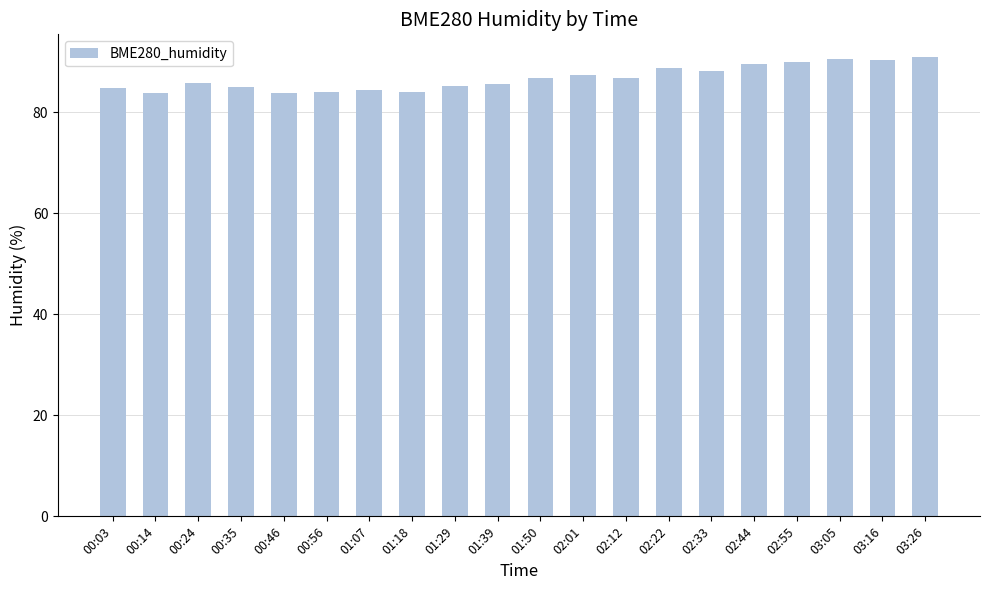

What is the change in value from 01:18 to 02:33?

+4.1